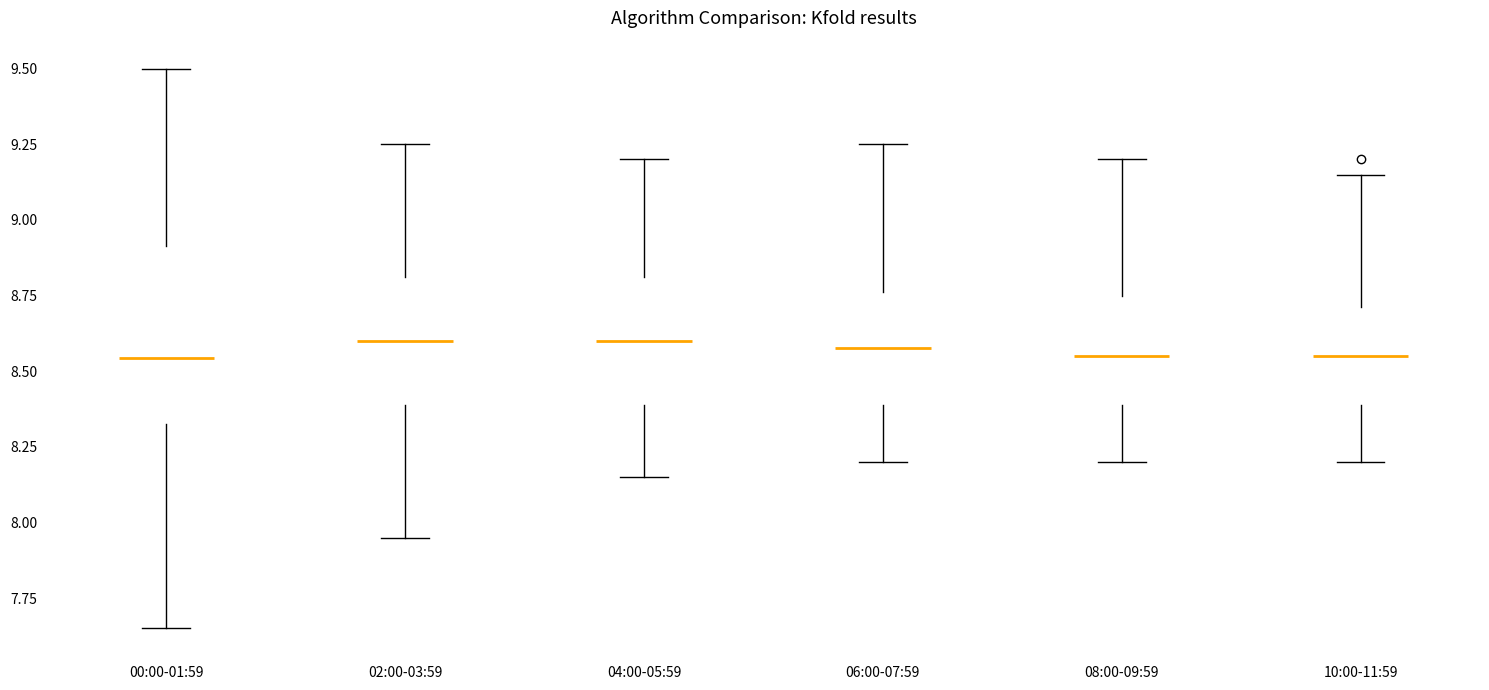

Reading left to right, read every box against the y-axis: the position of its median line, the range the box covers, and the ends of its whiskers. The values are not printed on the chart, so give them approximately, as read against the axis.

00:00-01:59: median 8.55, box 8.35 to 8.90, whiskers 7.65 to 9.50
02:00-03:59: median 8.60, box 8.40 to 8.80, whiskers 7.95 to 9.25
04:00-05:59: median 8.60, box 8.40 to 8.80, whiskers 8.15 to 9.20
06:00-07:59: median 8.60, box 8.40 to 8.75, whiskers 8.20 to 9.25
08:00-09:59: median 8.55, box 8.40 to 8.75, whiskers 8.20 to 9.20
10:00-11:59: median 8.55, box 8.40 to 8.70, whiskers 8.20 to 9.15